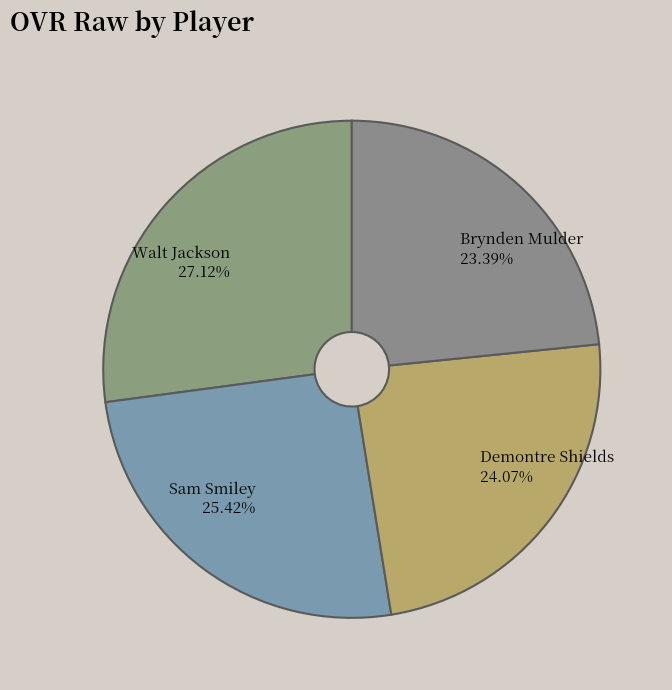

Approximately how many times larger is the value at Brynden Mulder compared to Demontre Shields?

1.0